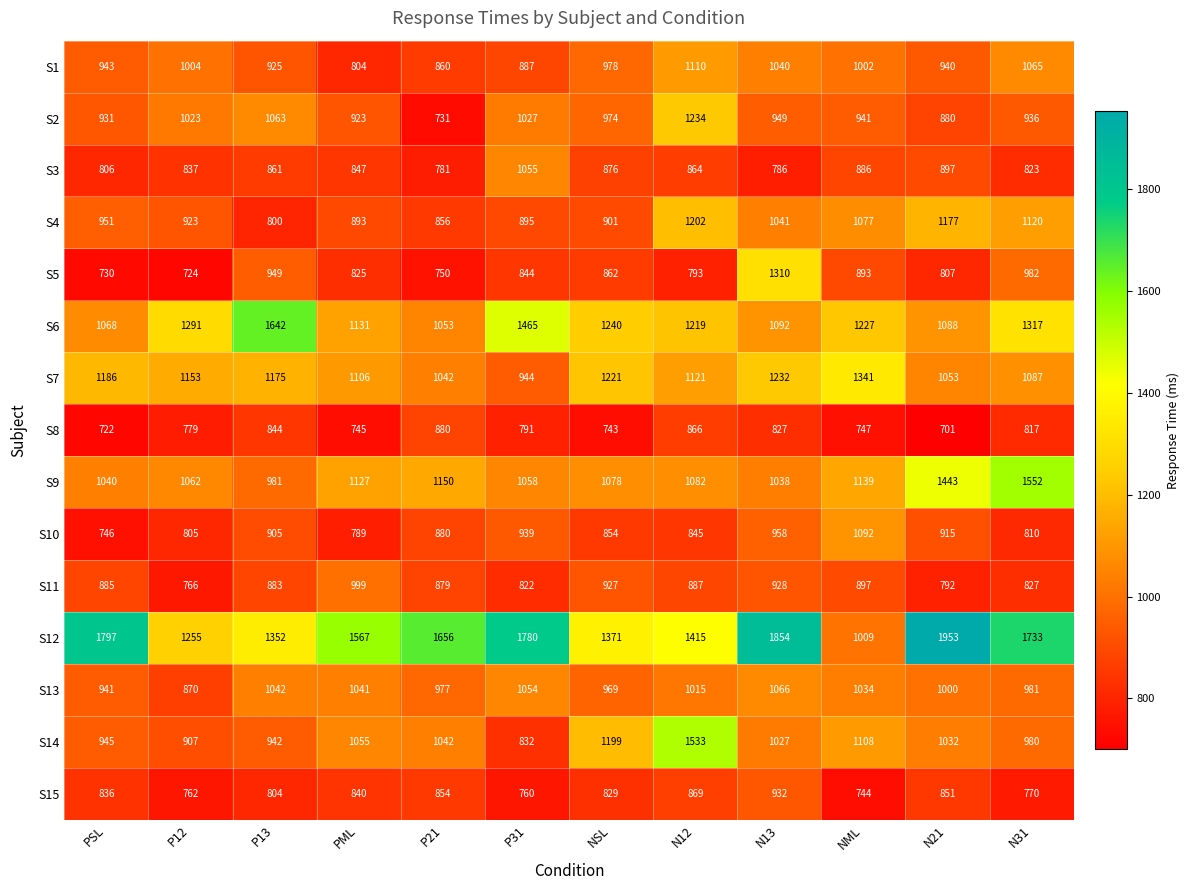

The S3 series shows 861 at P13. True or false?

True